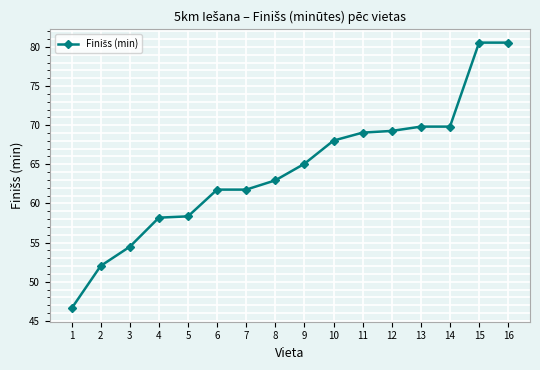

What is the minimum value shown in the chart?

46.6